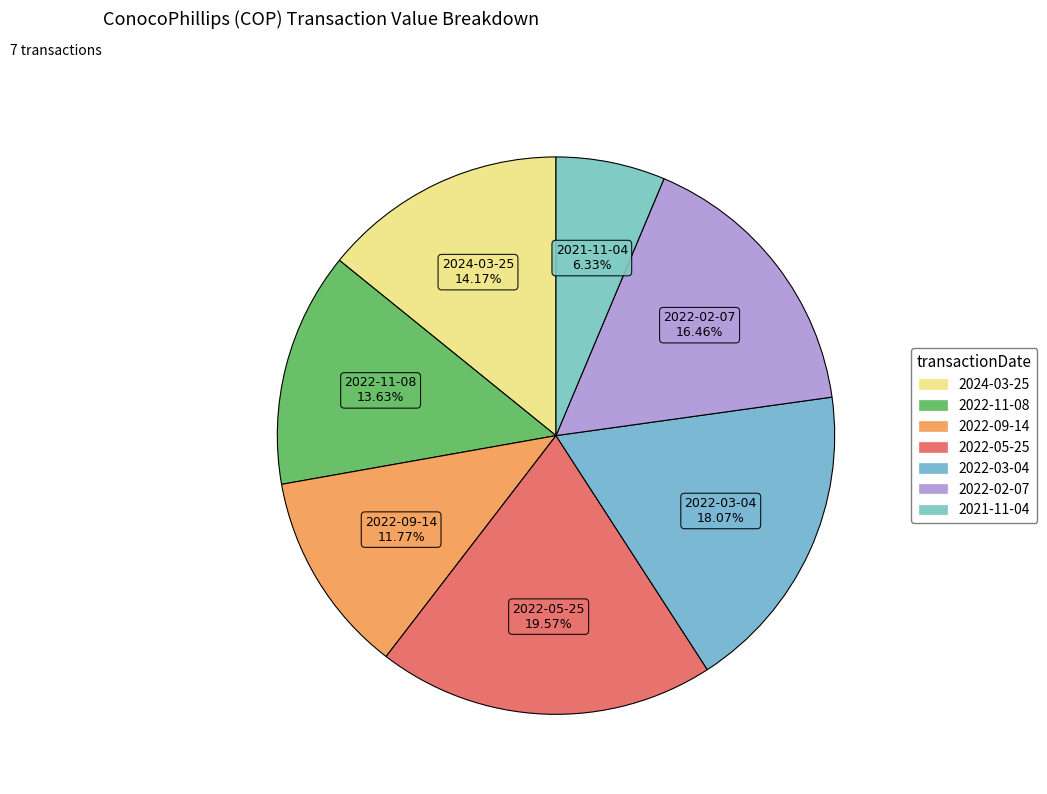

To the nearest percent, what portion does 2022-11-08 represent?

14%